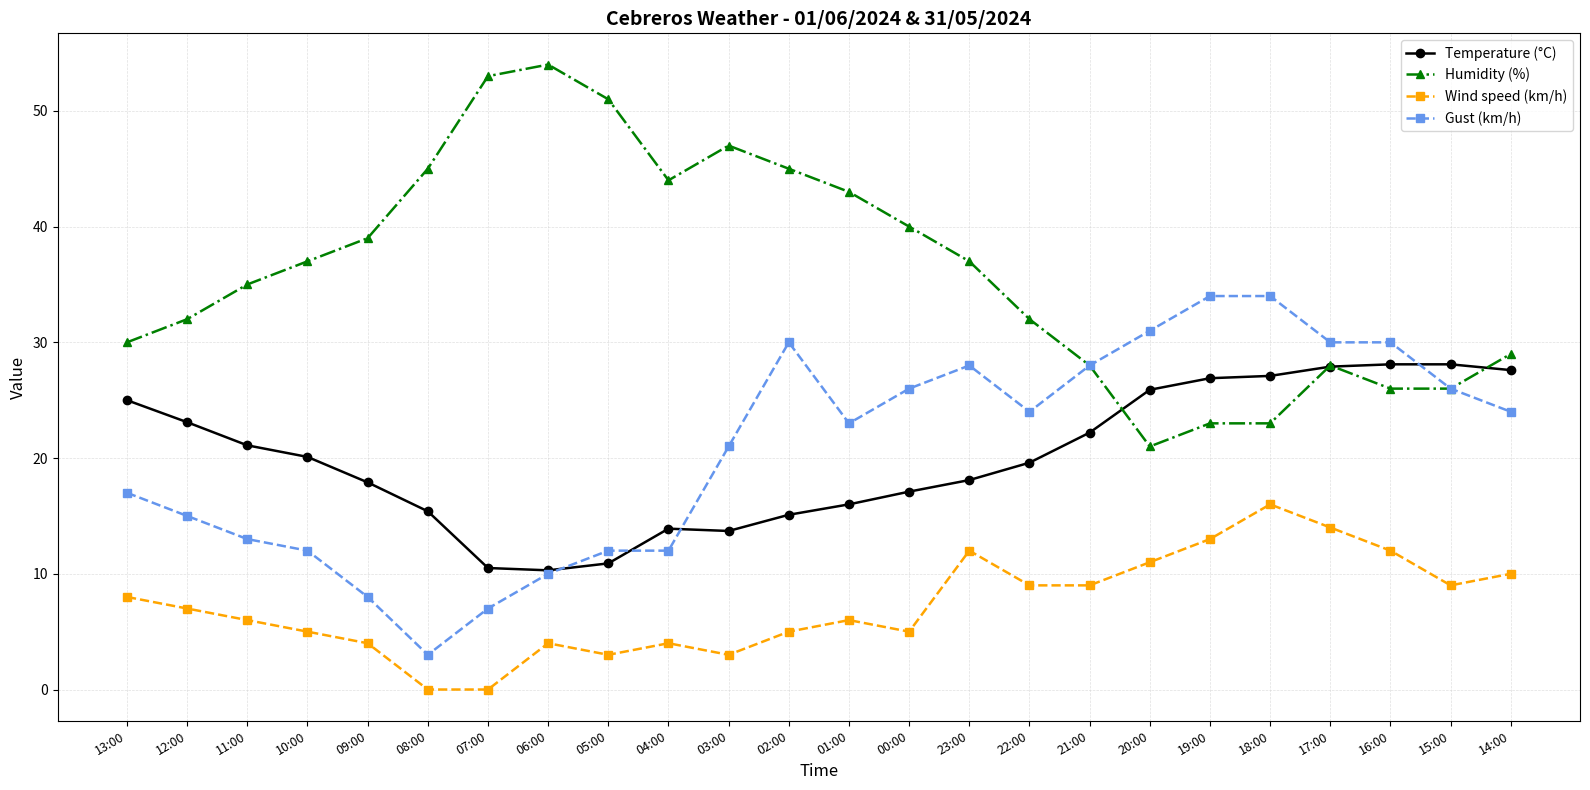

Is the value of Gust (km/h) at 20:00 greater than the value of Wind speed (km/h) at 13:00?

Yes